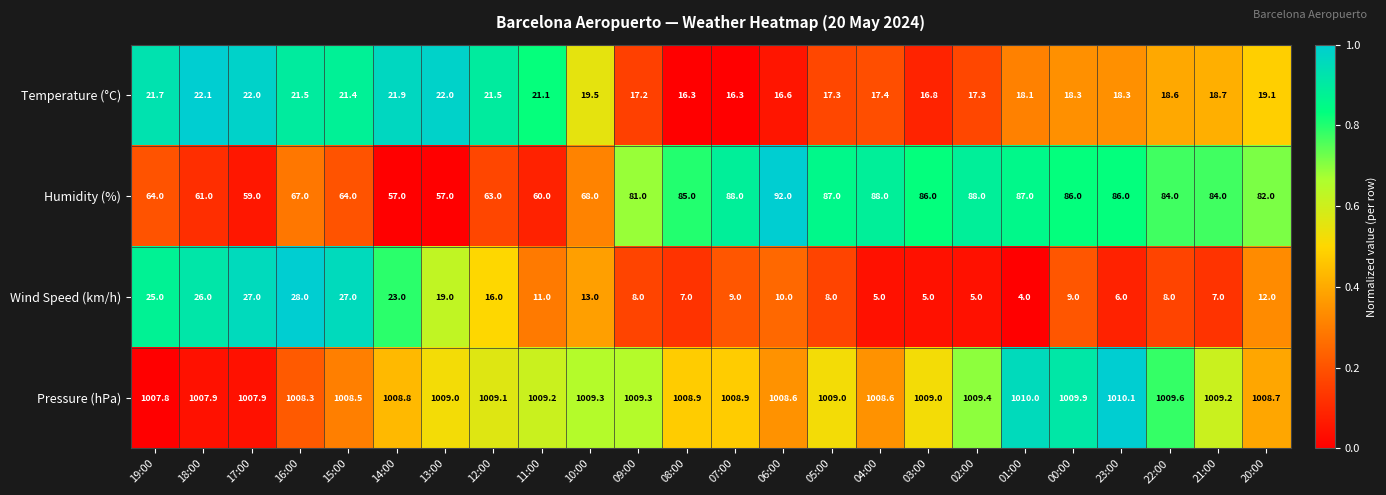

Which series has the widest spread of values?

Humidity (%)